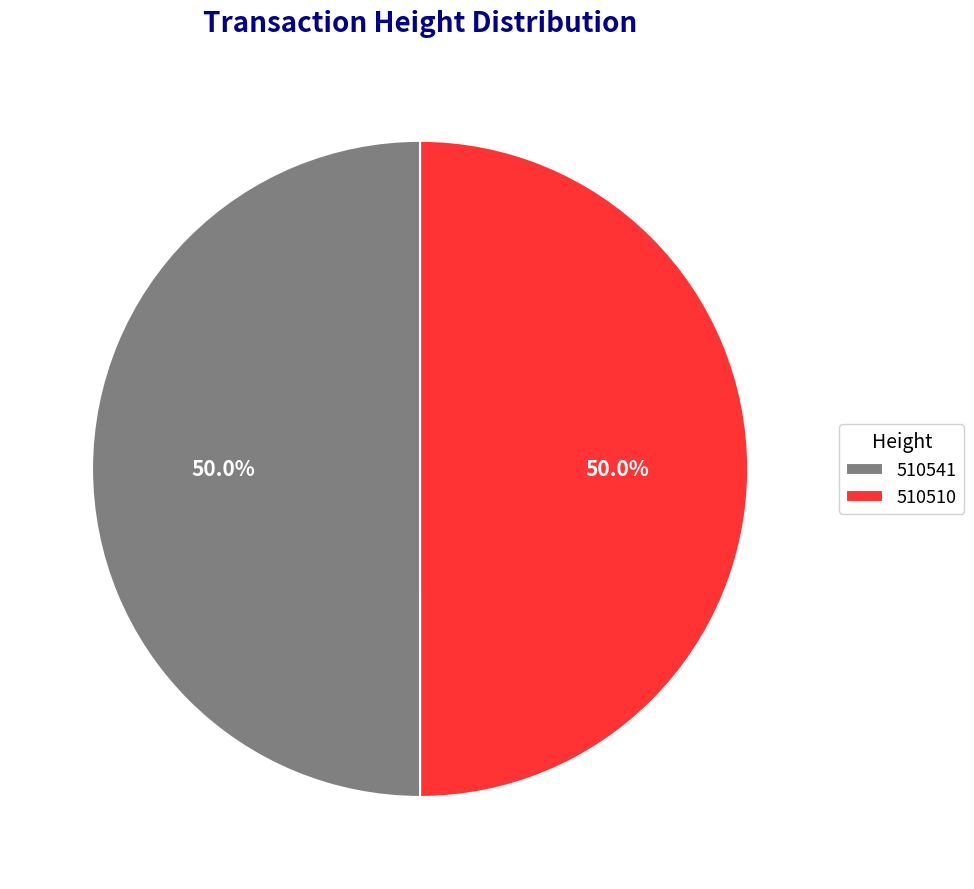

What is the total percentage of 510510 and 510541?

100.0%